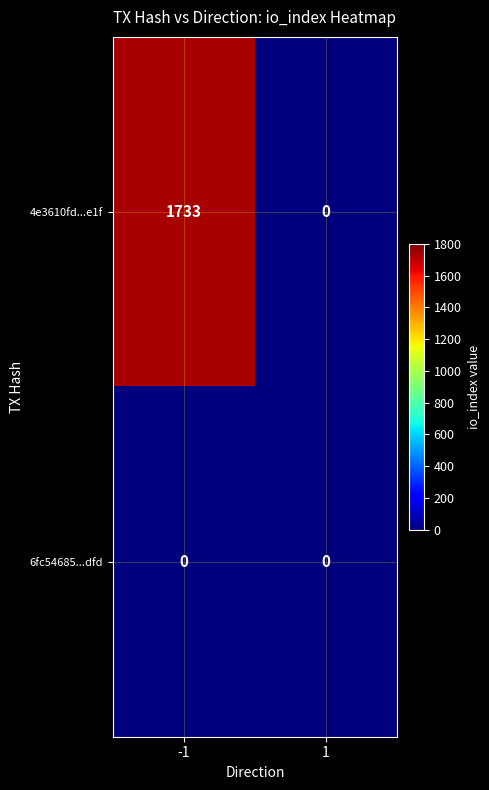

Count the number of data series in this chart.

2